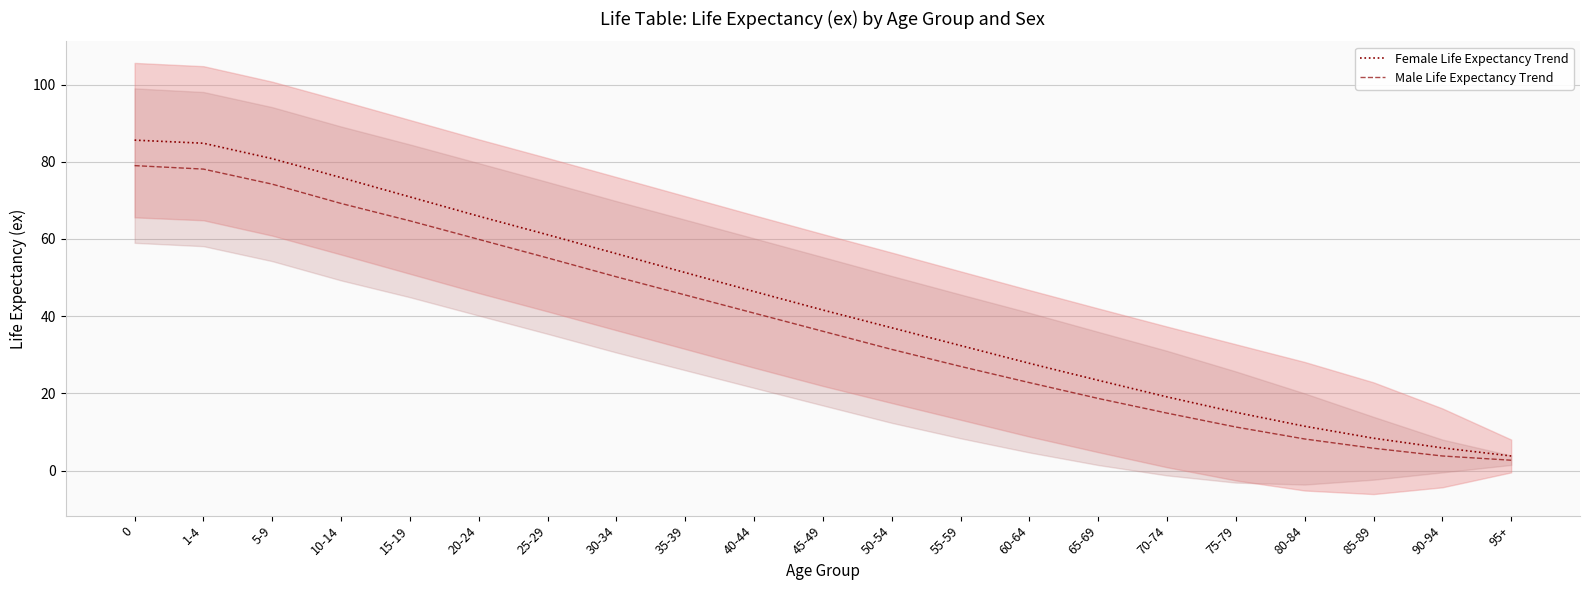

The value of Female Life Expectancy Trend at 90-94 is 10.5. True or false?

False